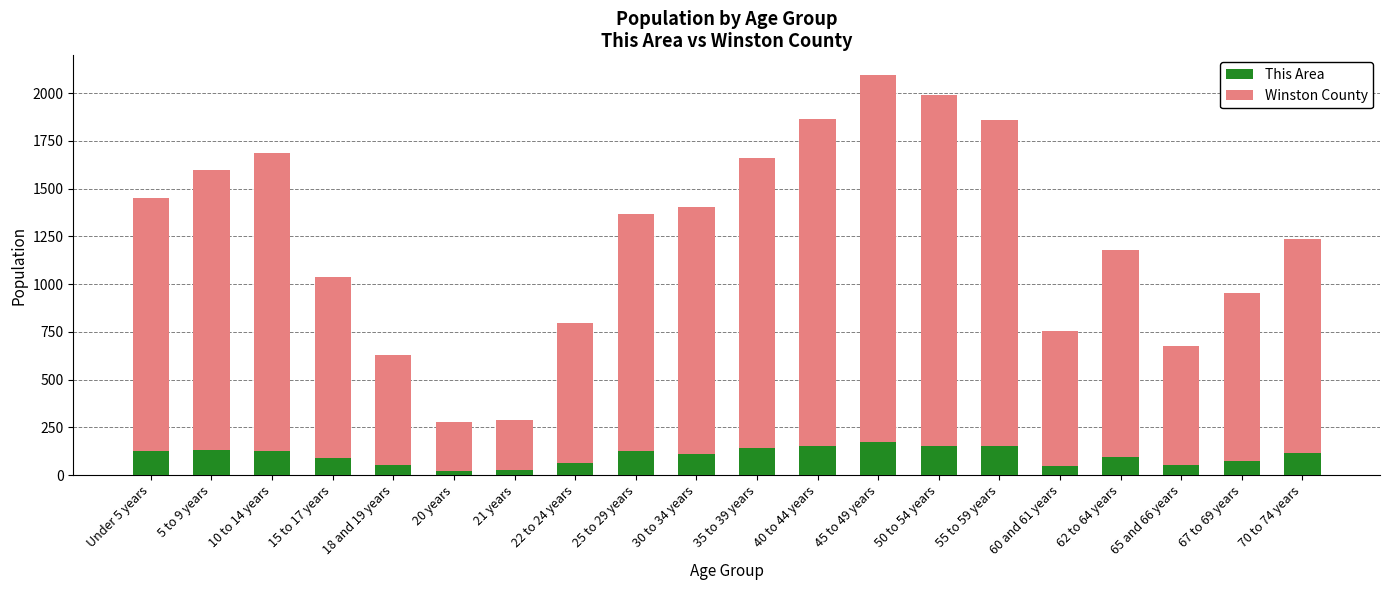

True or false: This Area has a value of 267 at 45 to 49 years.

False